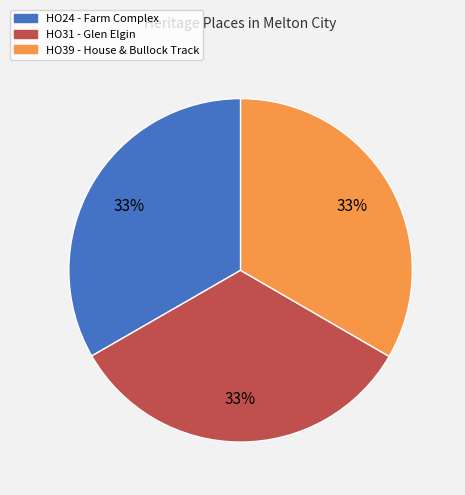

Does HO39 - House & Bullock Track represent more than half of the total?

No